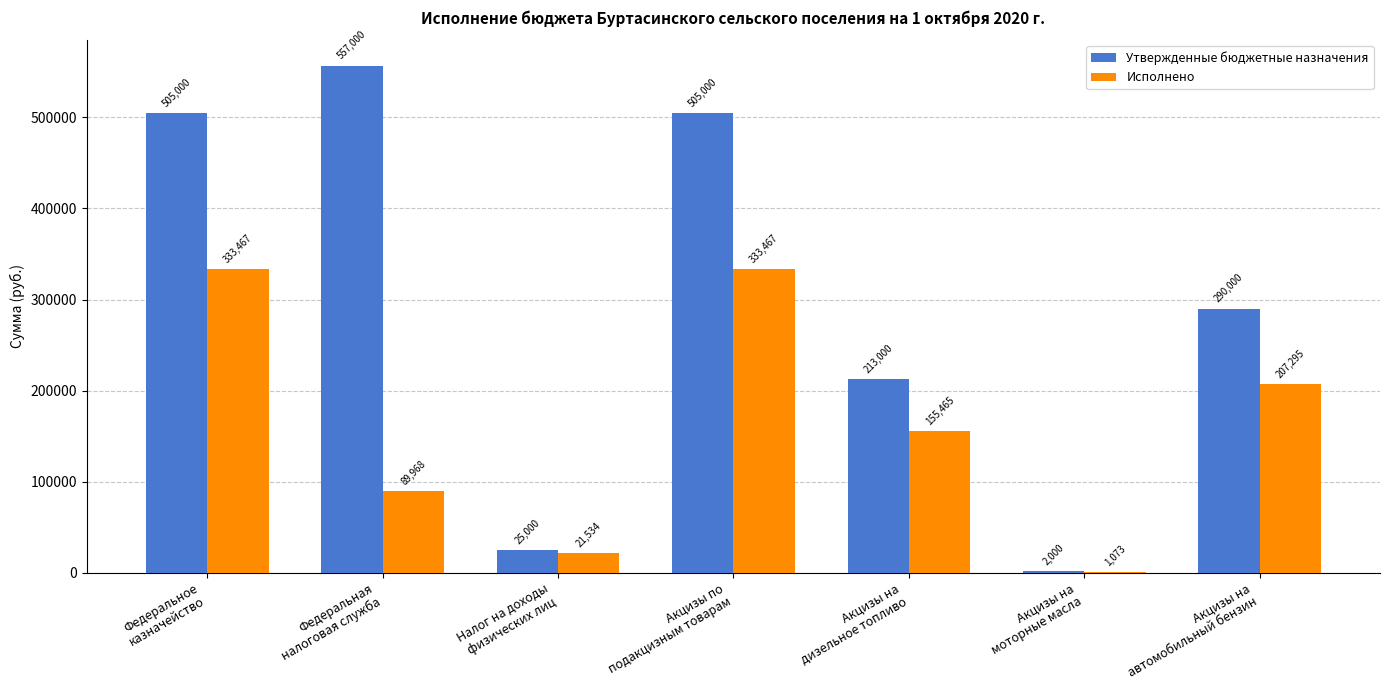

How many values in the Исполнено series exceed 155464?

4